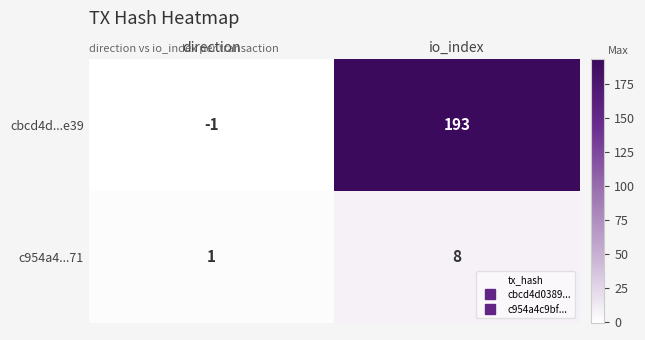

Which series has the largest total across all categories?

cbcd4d...e39